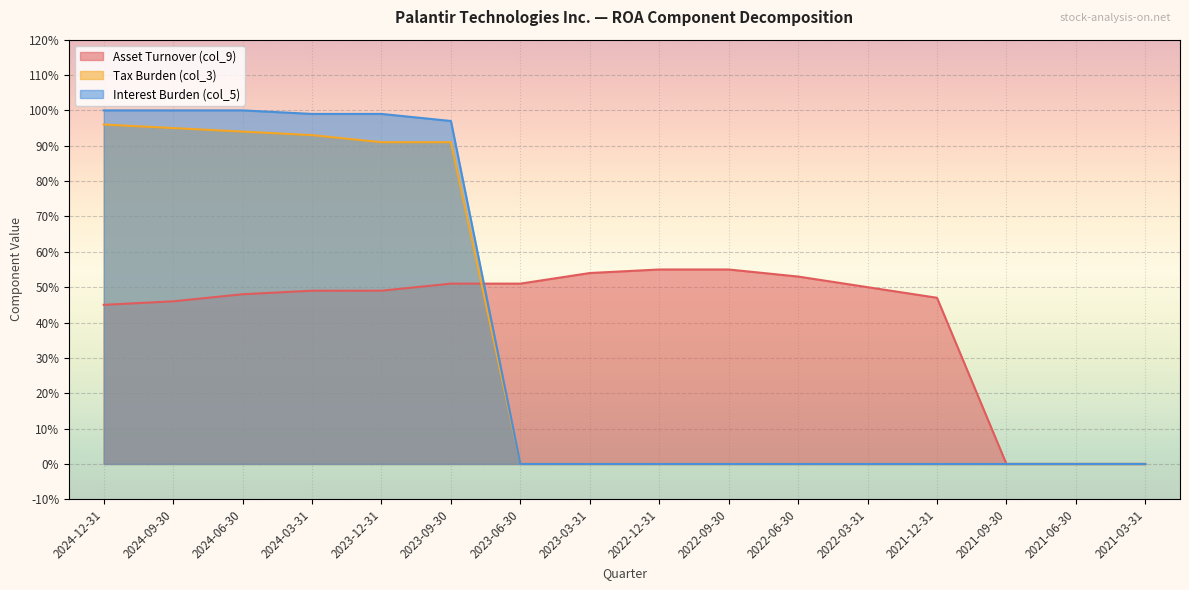

What is the sum of the Asset Turnover (col_9) values at 2024-03-31 and 2024-12-31?

0.9